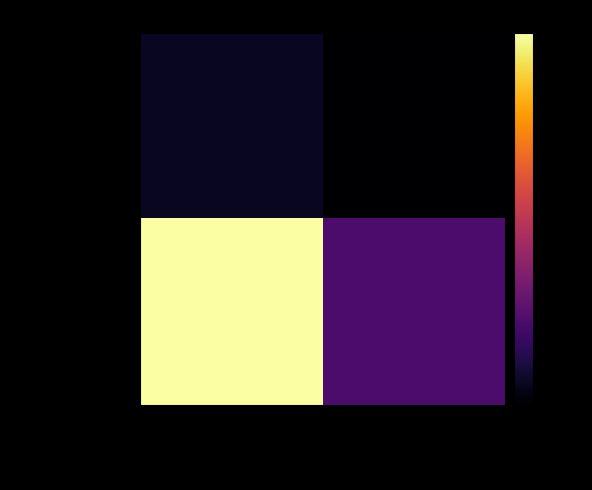

What is the difference between the highest and lowest values at Science and Innovation?

0.2